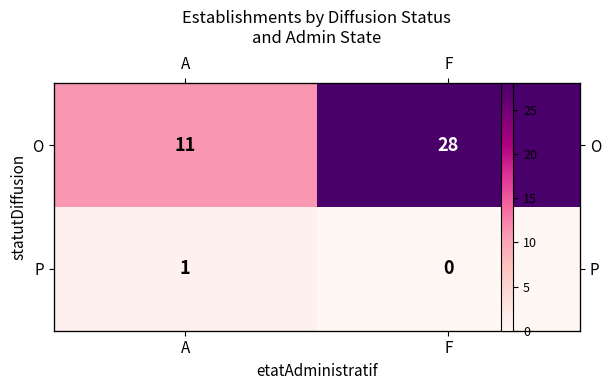

Which series has the largest total across all categories?

O